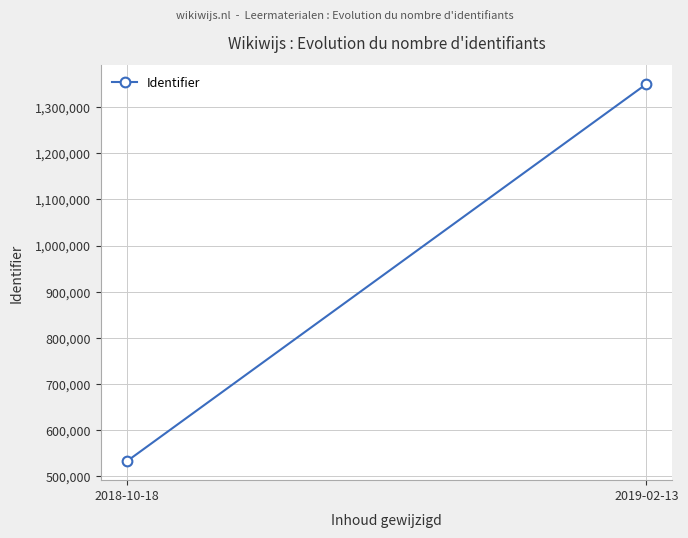

What is the value of the 2nd point from the left?

1350160.2